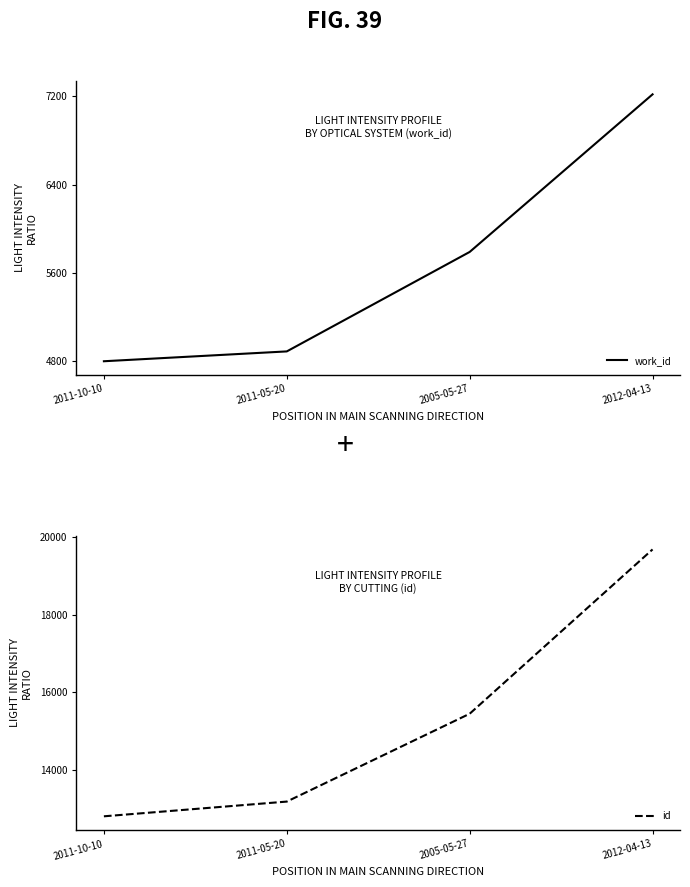

At how many categories does at least one series exceed 11190?

4